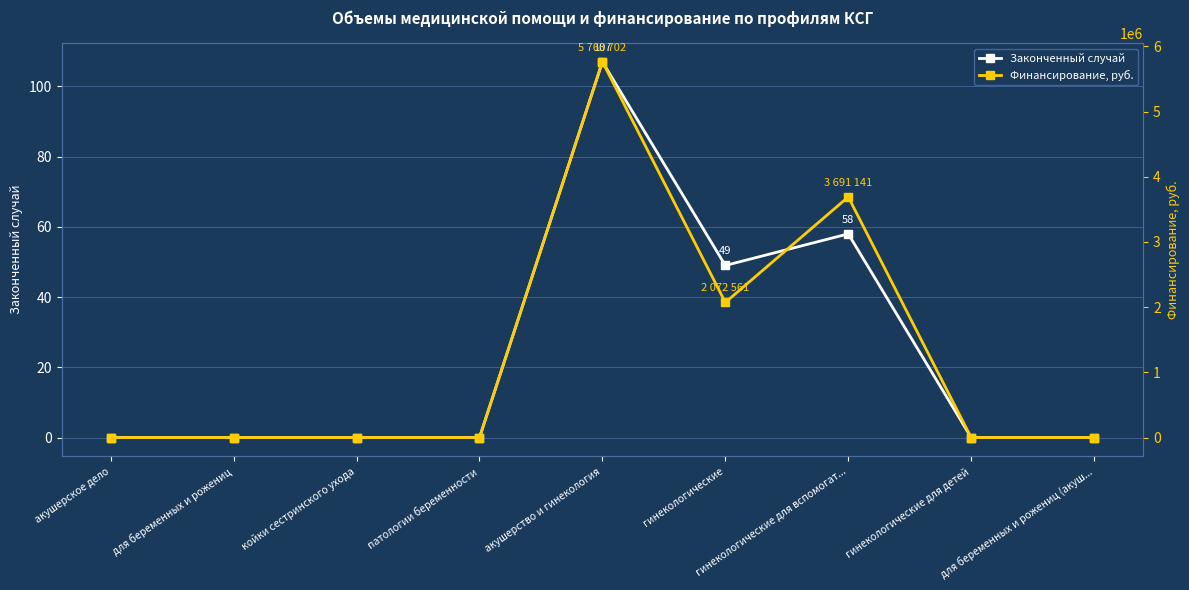

True or false: Финансирование, руб. and Законченный случай cross at least once.

False